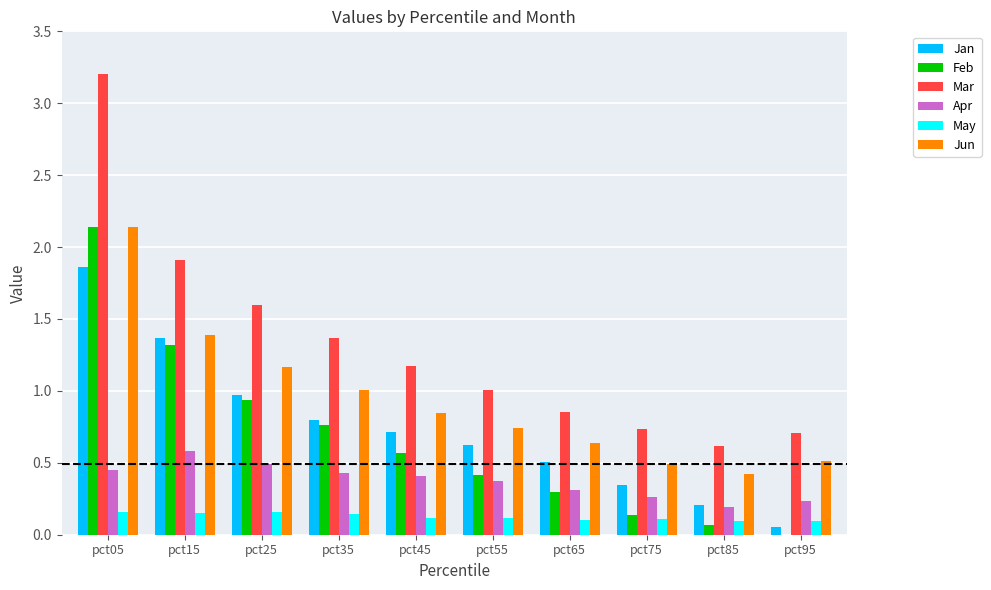

What is the greatest value displayed?

3.2